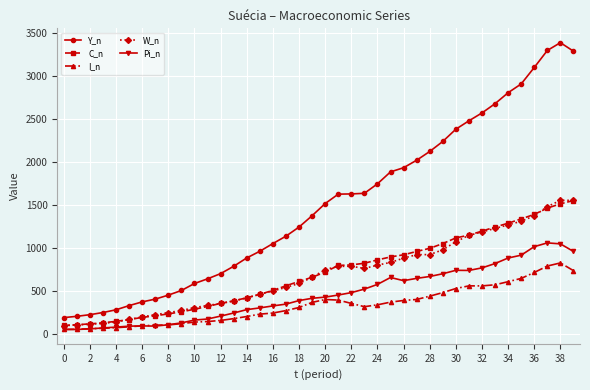

True or false: C_n and I_n intersect in this chart.

False